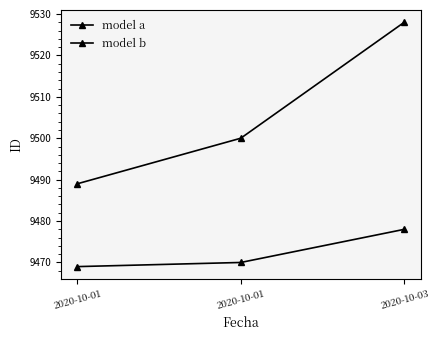

Which label corresponds to the smallest value in the chart?

2020-10-01